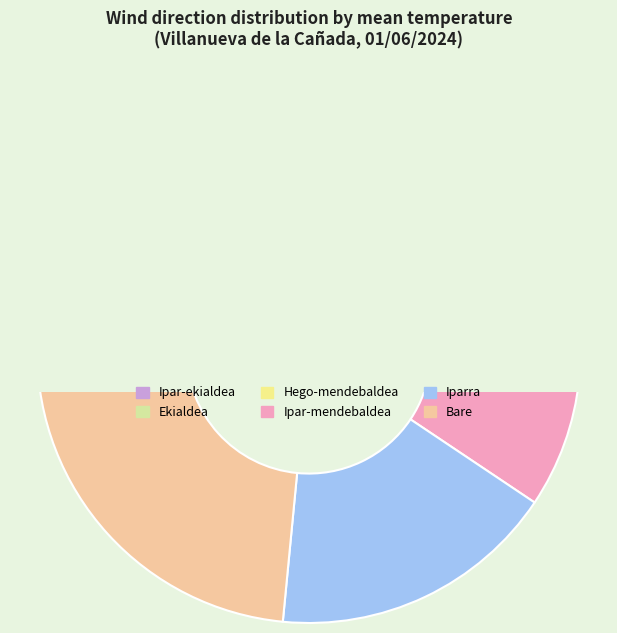

The Ipar-mendebaldea slice represents 1% of the pie. True or false?

False